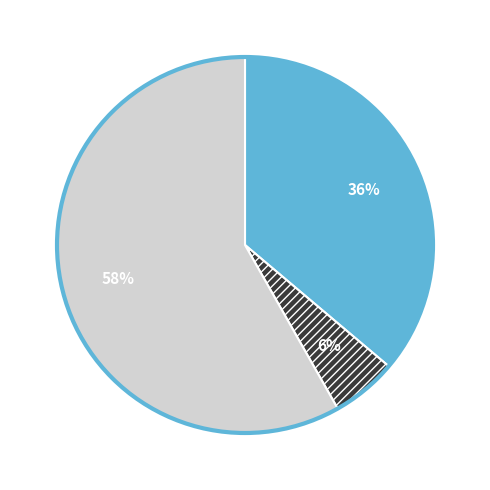

To the nearest percent, what is the average slice percentage?

33%